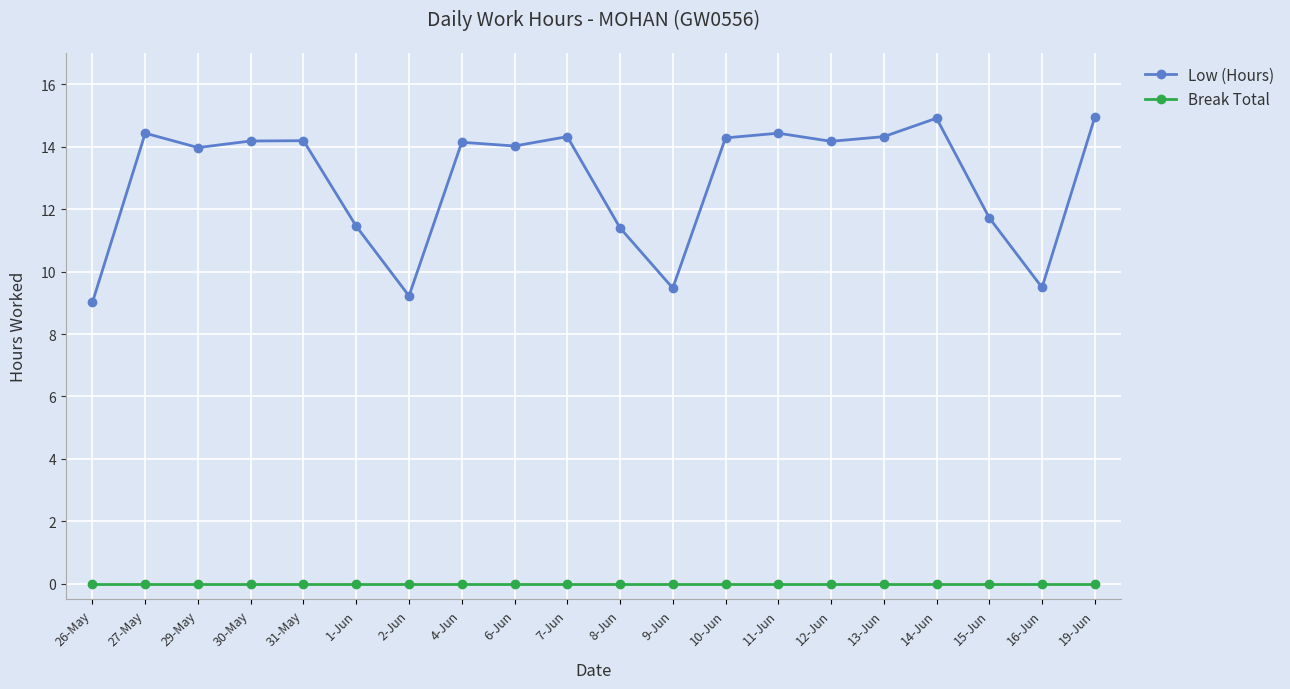

List the series in order of their overall mean, lowest first.

Break Total, Low (Hours)